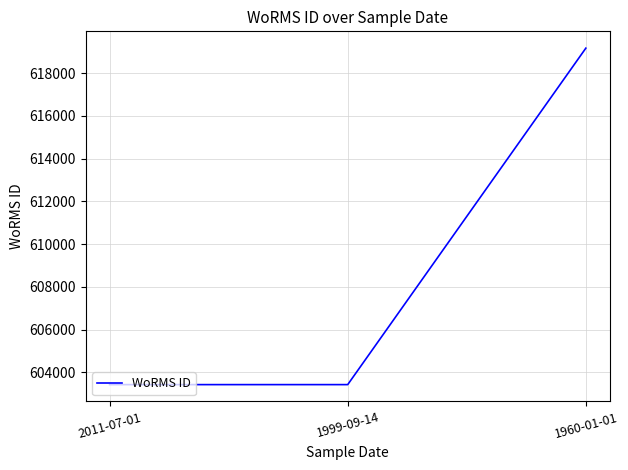

What is the average value?

608677